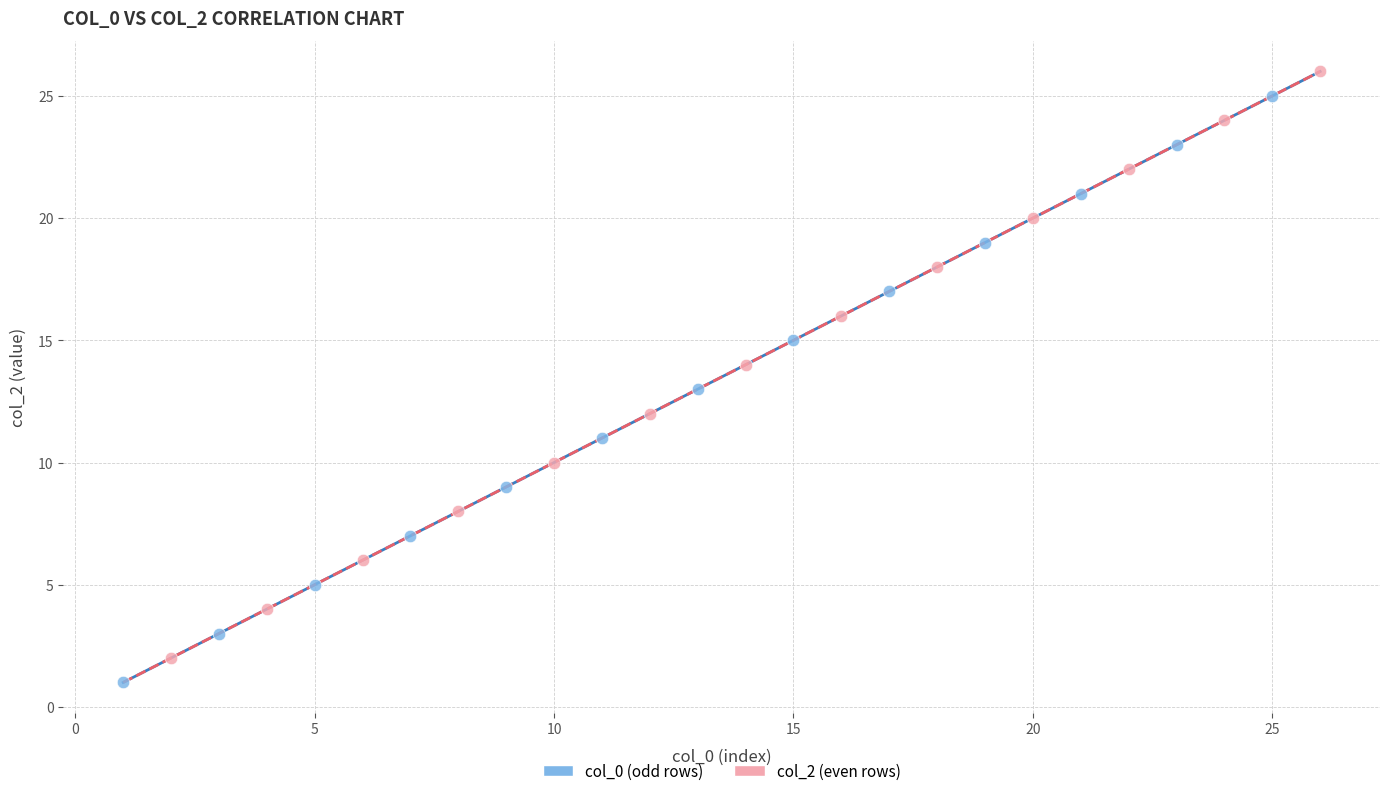

What are all the series names shown in the legend?

col_0 (odd rows), col_2 (even rows)